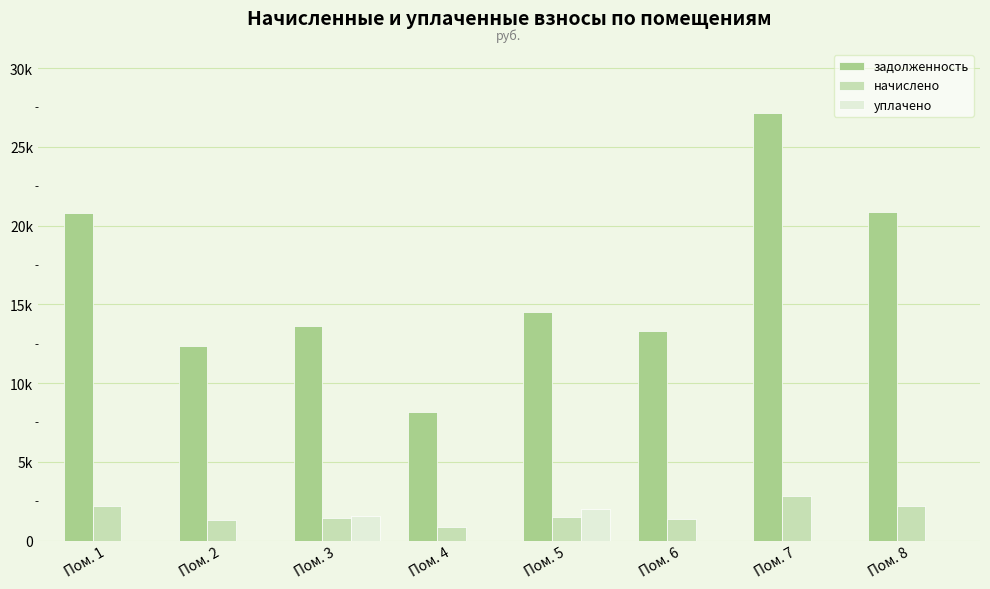

Between Пом. 8 and Пом. 3, which is larger?

Пом. 8